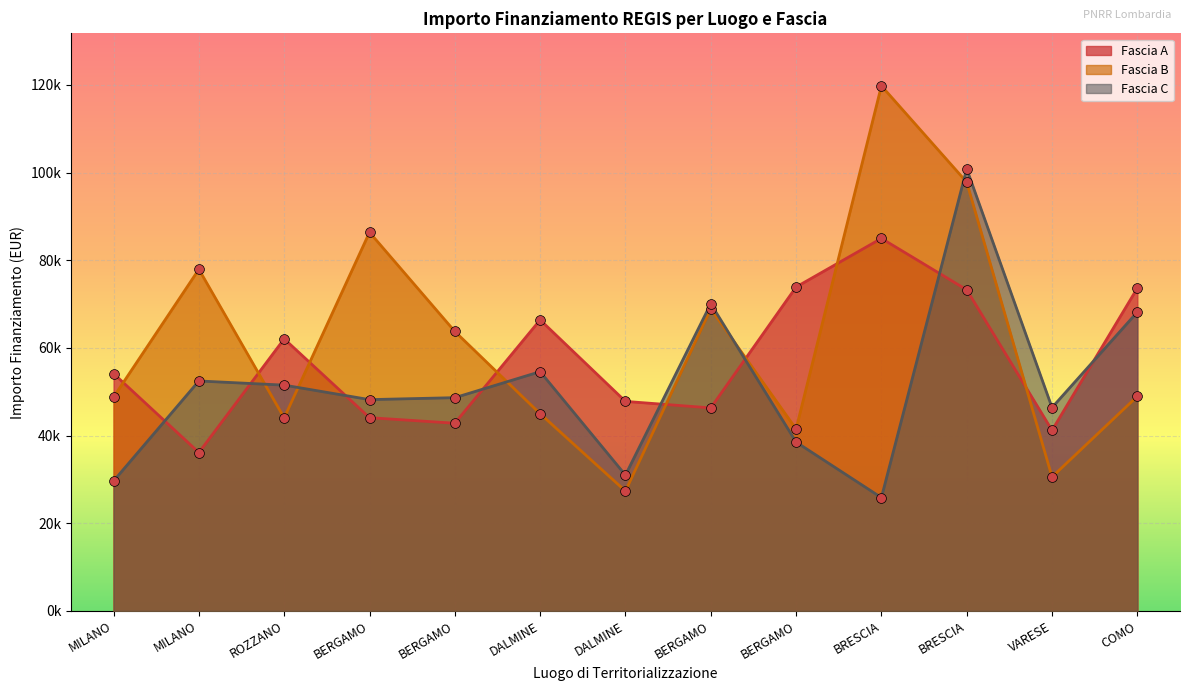

Which series reaches the maximum Y coordinate?

Fascia B